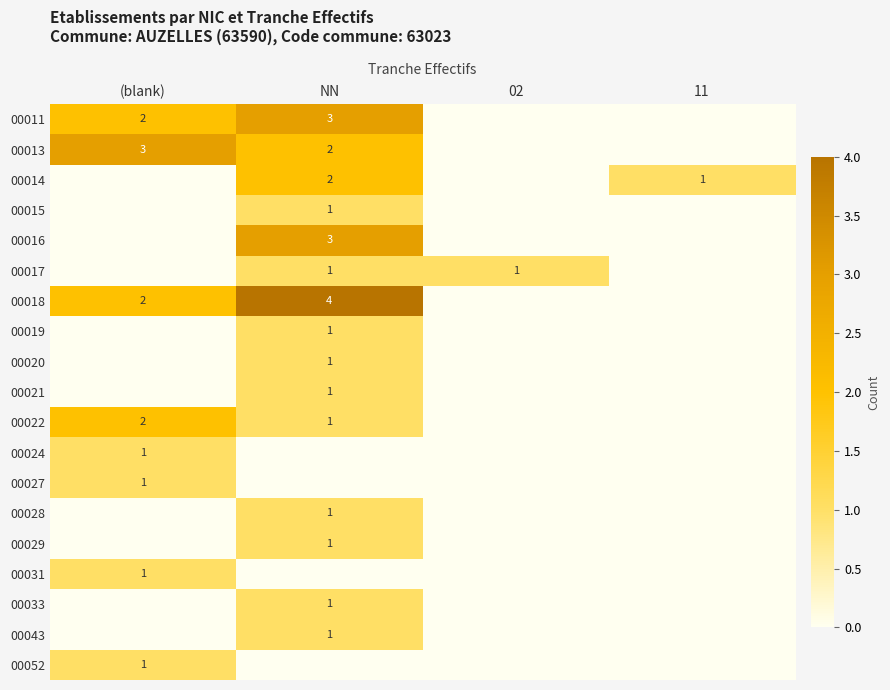

The 00033 series shows 2 at NN. True or false?

False